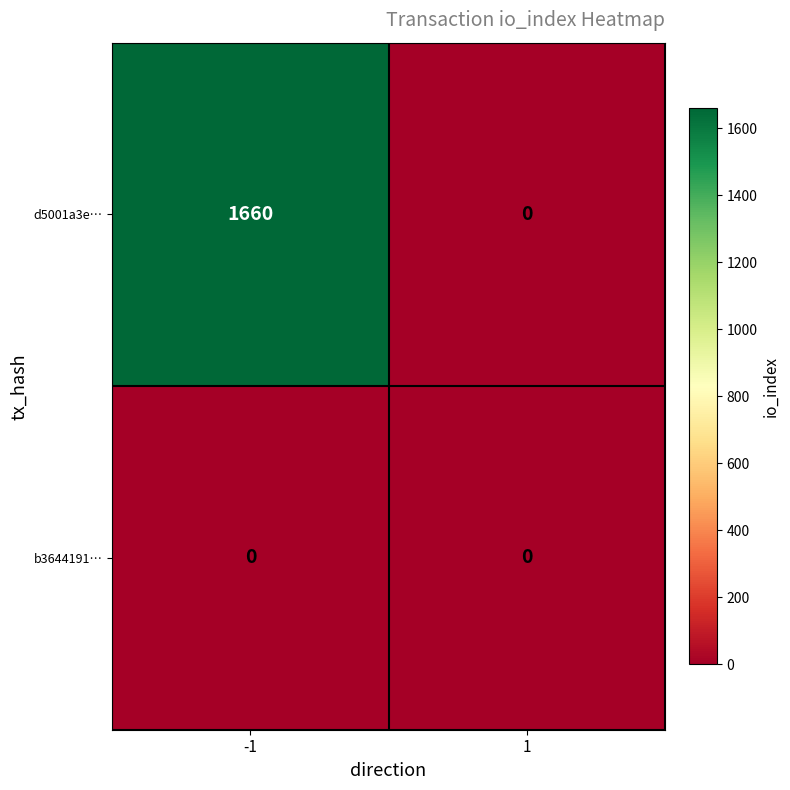

The d5001a3e… series shows 2764 at -1. True or false?

False